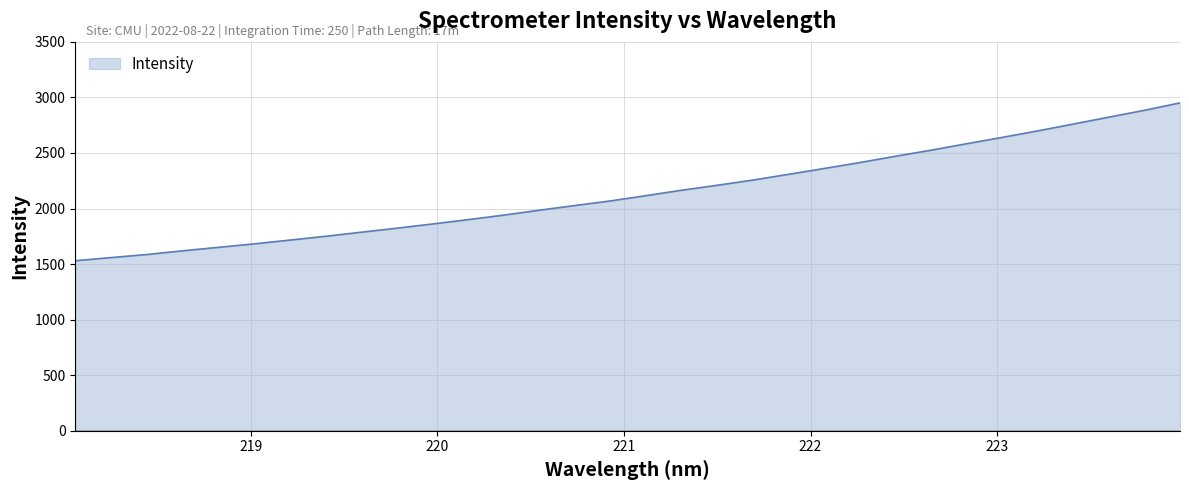

What is the difference between the maximum and minimum values?

1420.7